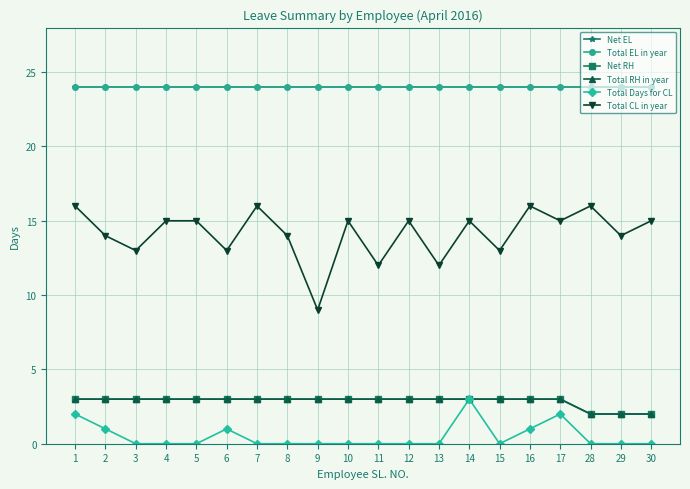

True or false: Total CL in year has a value of 8 at 13.

False